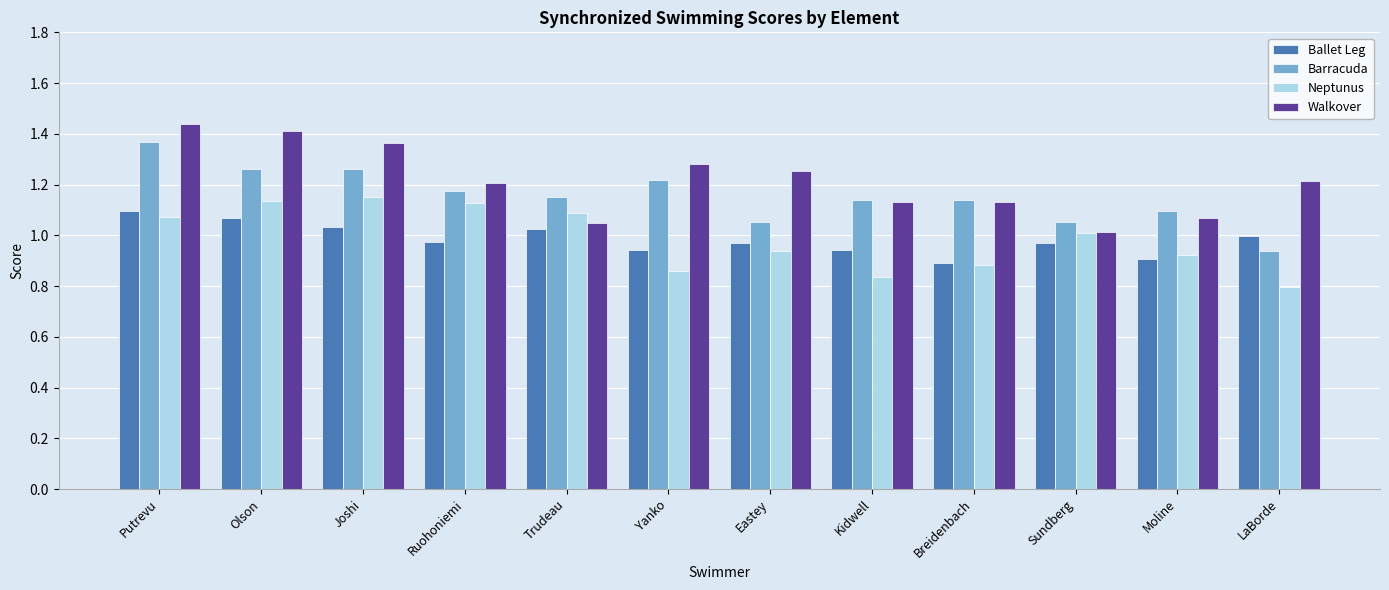

At Putrevu, list the series in order from smallest to largest.

Neptunus, Ballet Leg, Barracuda, Walkover